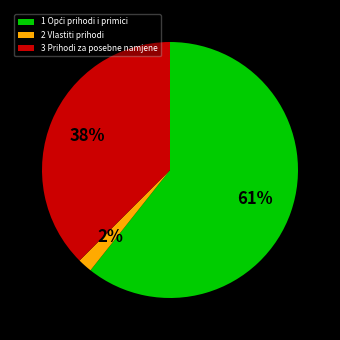

To the nearest percent, what is the average slice percentage?

33%